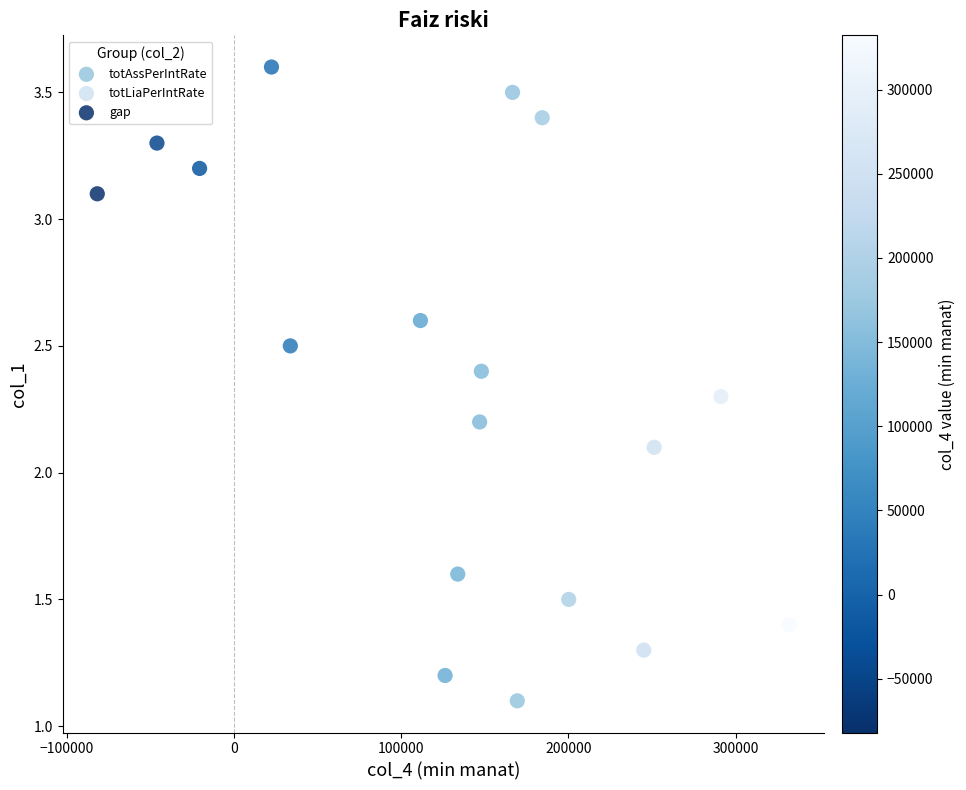

Which series reaches the minimum Y coordinate?

totAssPerIntRate